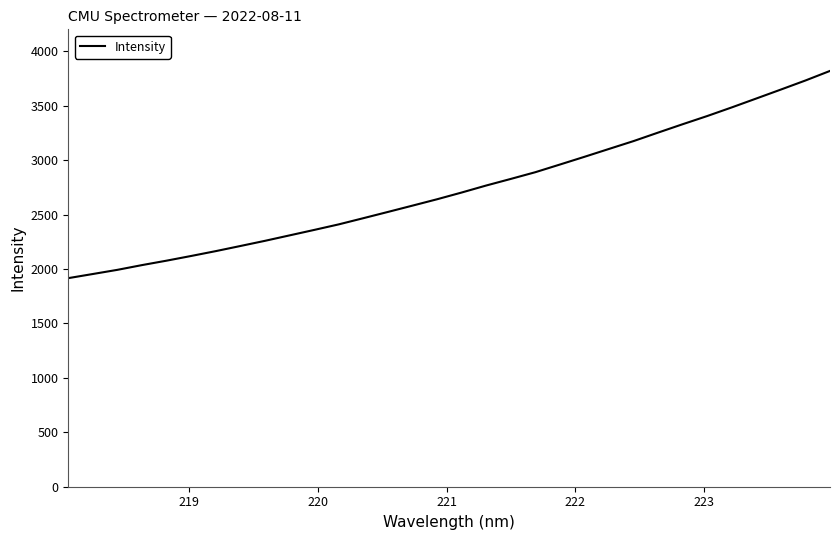

Does the chart have visible grid lines?

No